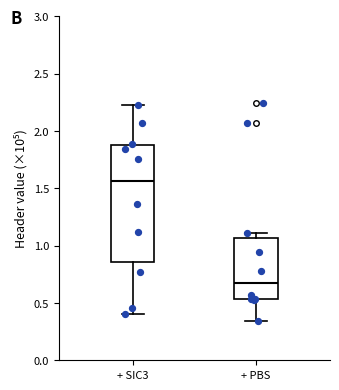

Which box is the tallest, from its lower edge to its upper edge?

+ SIC3